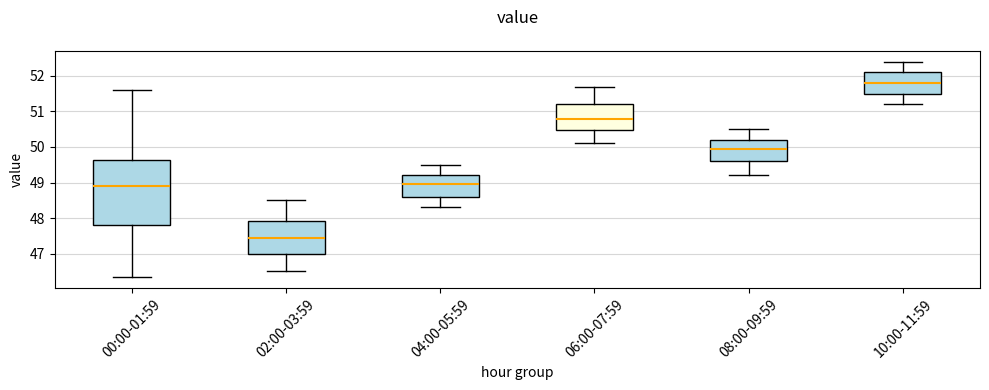

Where does the lower whisker of the box for 08:00-09:59 end on the y-axis? The values are not printed on the chart, so give them approximately, as read against the axis.

49.2